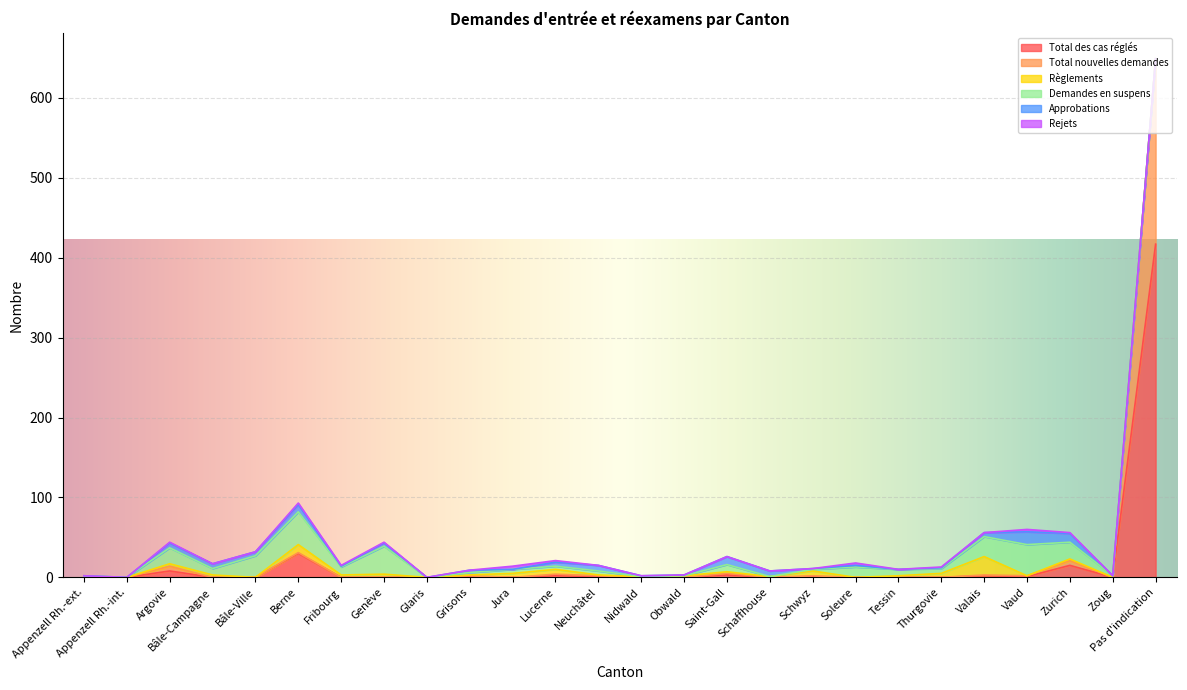

Reading left to right, transcribe all the data shown in this chart.

Total des cas réglés: Appenzell Rh.-ext.=0	Appenzell Rh.-int.=0	Argovie=8	Bâle-Campagne=0	Bâle-Ville=0	Berne=30	Fribourg=0	Genève=0	Glaris=0	Grisons=1	Jura=0	Lucerne=2	Neuchâtel=1	Nidwald=0	Obwald=0	Saint-Gall=3	Schaffhouse=0	Schwyz=1	Soleure=0	Tessin=0	Thurgovie=0	Valais=2	Vaud=1	Zurich=15	Zoug=0	Pas d'indication=417
Total nouvelles demandes: Appenzell Rh.-ext.=0	Appenzell Rh.-int.=0	Argovie=6	Bâle-Campagne=0	Bâle-Ville=0	Berne=1	Fribourg=0	Genève=0	Glaris=0	Grisons=1	Jura=0	Lucerne=2	Neuchâtel=1	Nidwald=0	Obwald=0	Saint-Gall=2	Schaffhouse=0	Schwyz=1	Soleure=0	Tessin=0	Thurgovie=0	Valais=1	Vaud=1	Zurich=6	Zoug=0	Pas d'indication=232
Règlements: Appenzell Rh.-ext.=0	Appenzell Rh.-int.=0	Argovie=3	Bâle-Campagne=3	Bâle-Ville=0	Berne=10	Fribourg=3	Genève=4	Glaris=0	Grisons=1	Jura=5	Lucerne=6	Neuchâtel=1	Nidwald=1	Obwald=2	Saint-Gall=2	Schaffhouse=1	Schwyz=6	Soleure=0	Tessin=2	Thurgovie=5	Valais=23	Vaud=0	Zurich=2	Zoug=0	Pas d'indication=0
Demandes en suspens: Appenzell Rh.-ext.=2	Appenzell Rh.-int.=0	Argovie=20	Bâle-Campagne=8	Bâle-Ville=27	Berne=41	Fribourg=10	Genève=35	Glaris=0	Grisons=3	Jura=5	Lucerne=4	Neuchâtel=5	Nidwald=0	Obwald=0	Saint-Gall=9	Schaffhouse=0	Schwyz=2	Soleure=13	Tessin=8	Thurgovie=6	Valais=25	Vaud=39	Zurich=21	Zoug=2	Pas d'indication=0
Approbations: Appenzell Rh.-ext.=0	Appenzell Rh.-int.=0	Argovie=6	Bâle-Campagne=6	Bâle-Ville=5	Berne=9	Fribourg=1	Genève=4	Glaris=0	Grisons=3	Jura=0	Lucerne=5	Neuchâtel=7	Nidwald=1	Obwald=1	Saint-Gall=10	Schaffhouse=7	Schwyz=1	Soleure=2	Tessin=0	Thurgovie=1	Valais=5	Vaud=16	Zurich=11	Zoug=0	Pas d'indication=0
Rejets: Appenzell Rh.-ext.=0	Appenzell Rh.-int.=0	Argovie=1	Bâle-Campagne=0	Bâle-Ville=0	Berne=2	Fribourg=1	Genève=1	Glaris=0	Grisons=0	Jura=4	Lucerne=2	Neuchâtel=0	Nidwald=0	Obwald=0	Saint-Gall=0	Schaffhouse=0	Schwyz=0	Soleure=3	Tessin=0	Thurgovie=1	Valais=0	Vaud=3	Zurich=1	Zoug=0	Pas d'indication=0